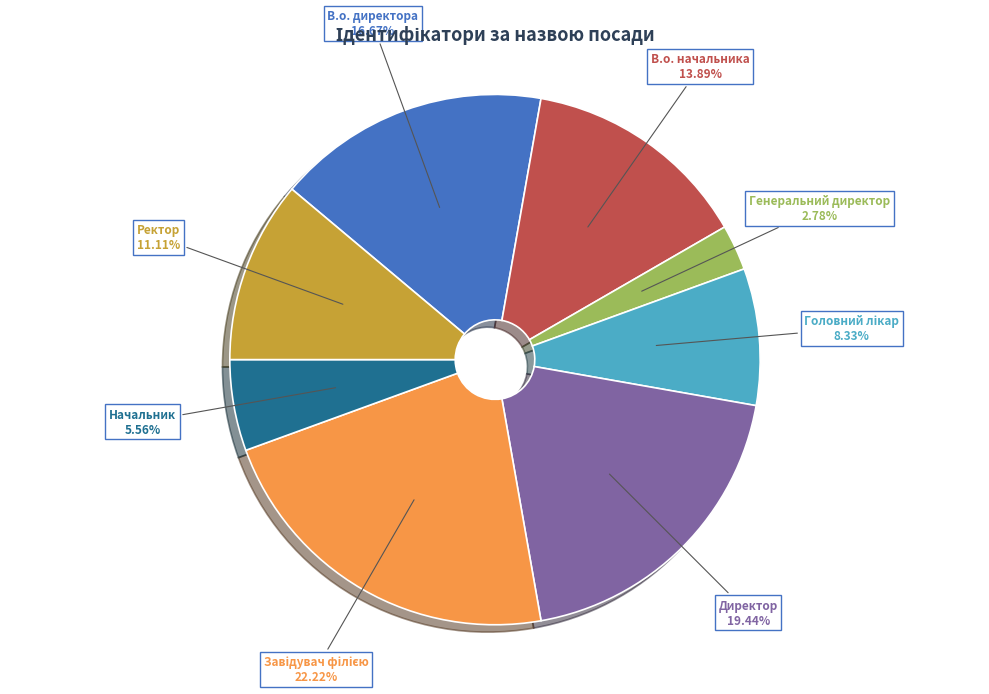

What is the ratio of the value at Ректор to the value at В.о. начальника?

0.8